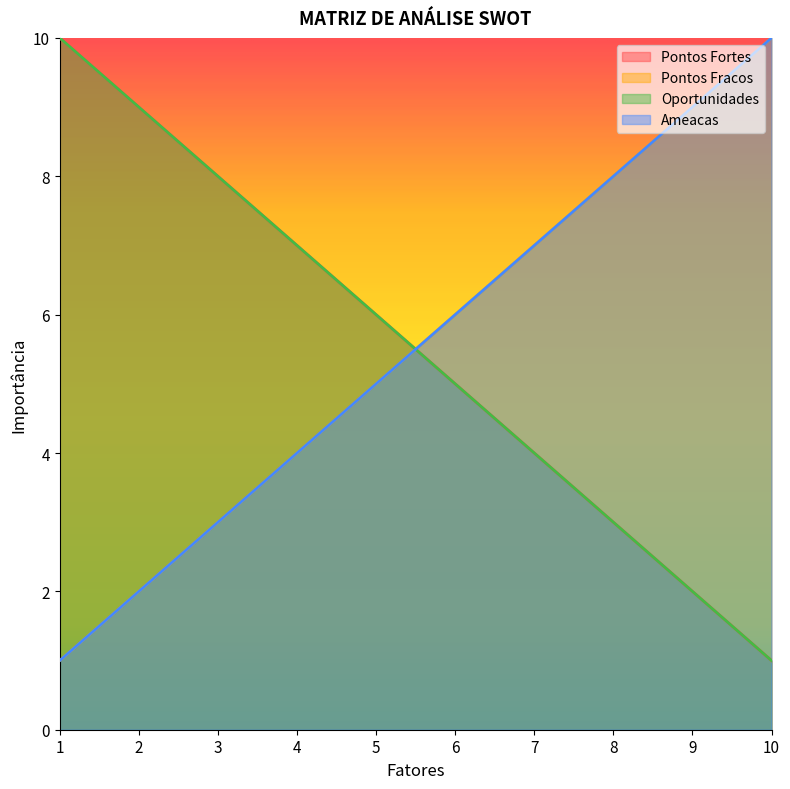

What is the difference between the Oportunidades values at 5 and 4?

1